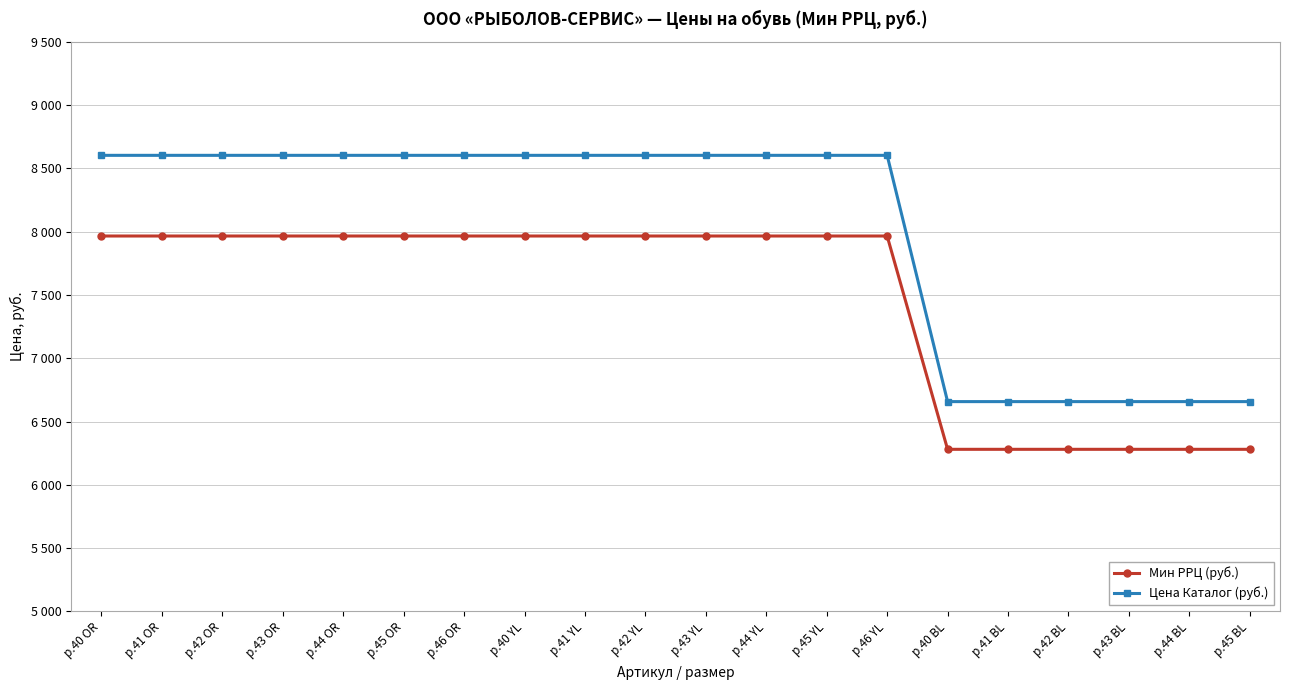

What are all the series names shown in the legend?

Мин РРЦ (руб.), Цена Каталог (руб.)